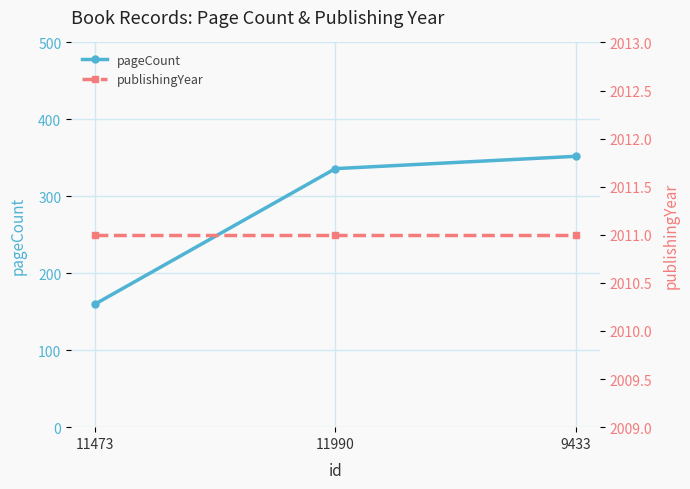

The value of pageCount at 9433 is 352. True or false?

True